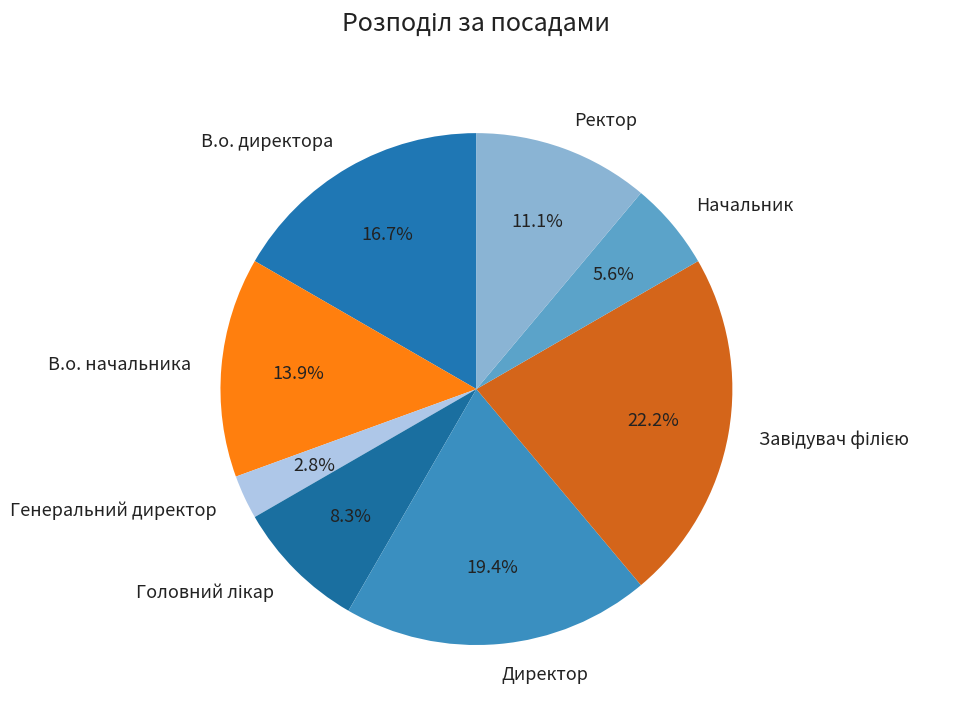

Which has a higher value, Начальник or Директор?

Директор